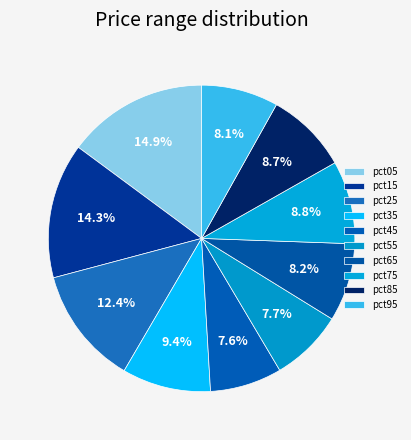

How many segments does this pie chart have?

10